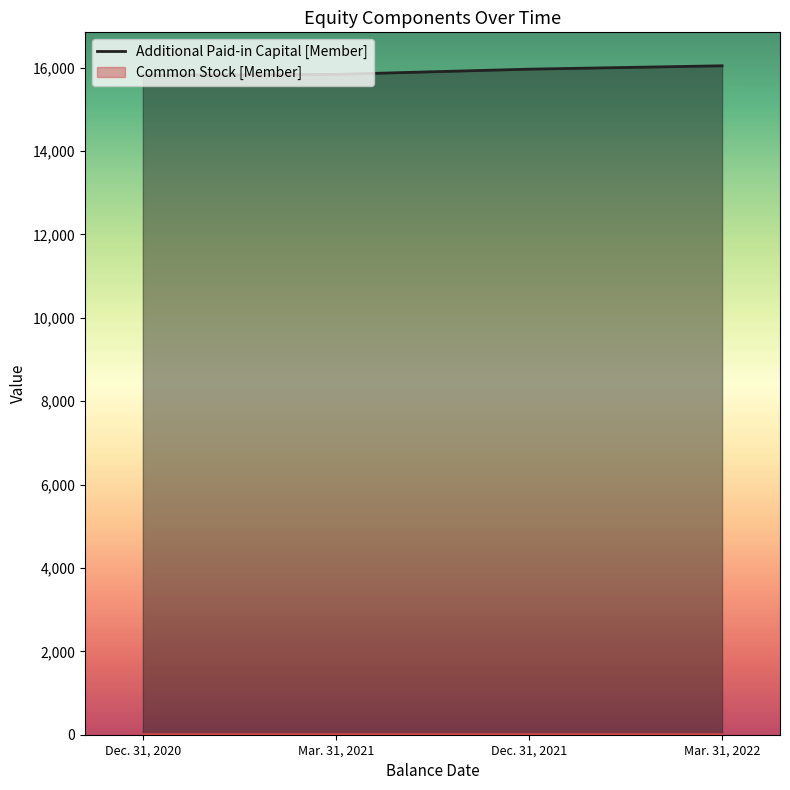

What is the difference between the values at Mar. 31, 2022 and Dec. 31, 2021?

81